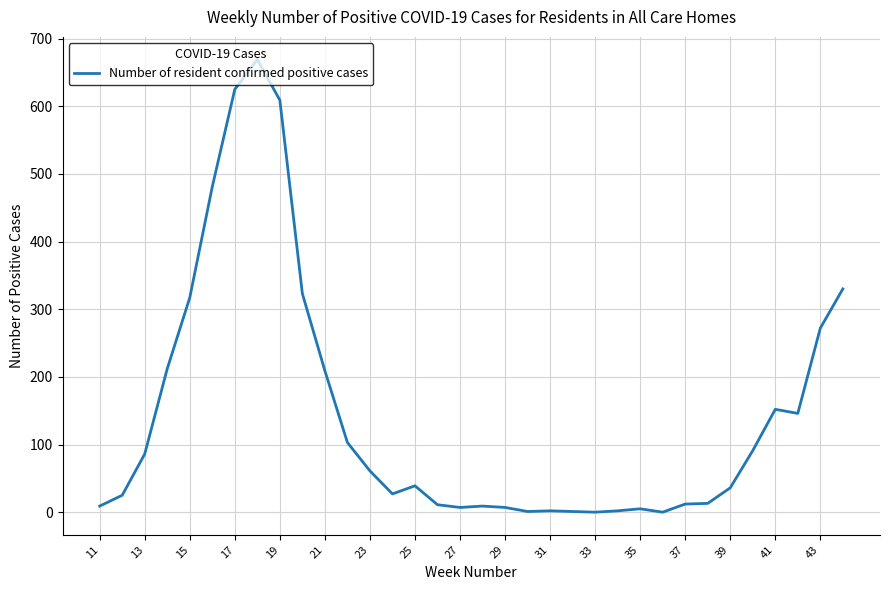

True or false: the data has more than 2 interior local peaks.

True